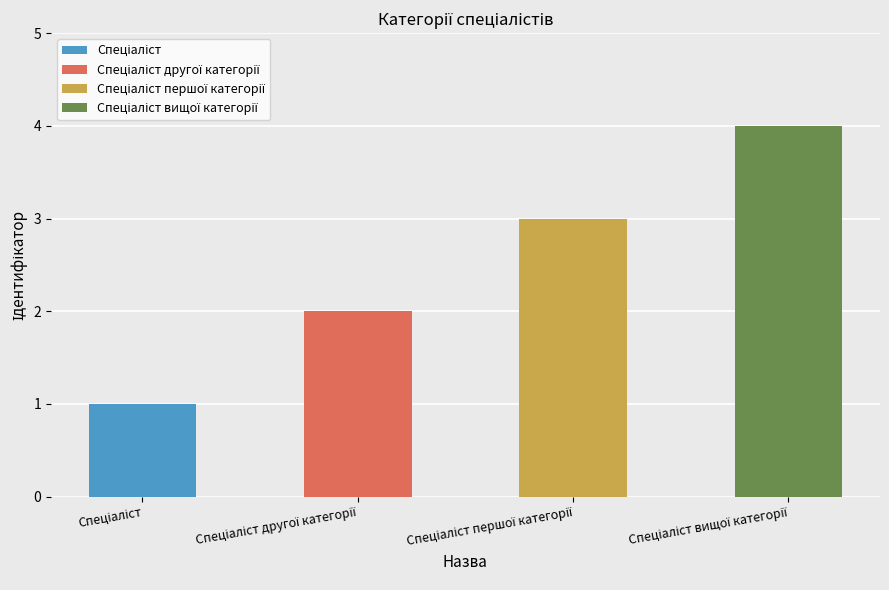

What is the label of the 4th bar from the right?

Спеціаліст